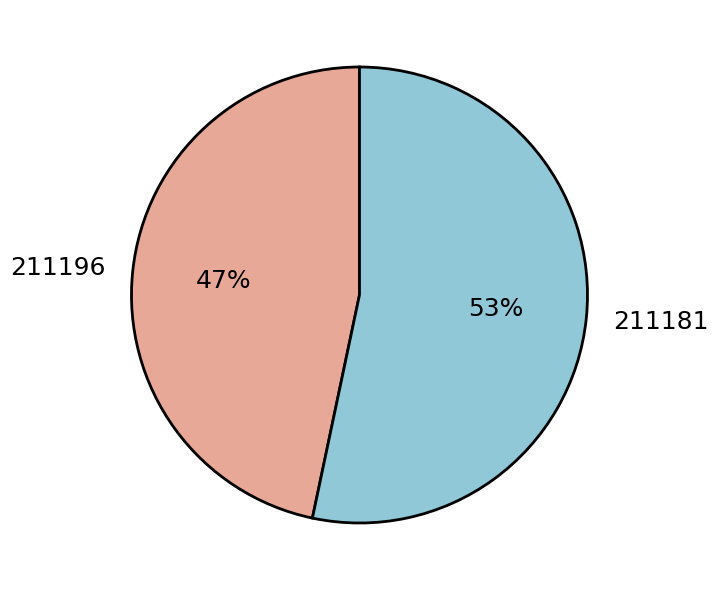

Rank the categories by value from highest to lowest.

211181, 211196